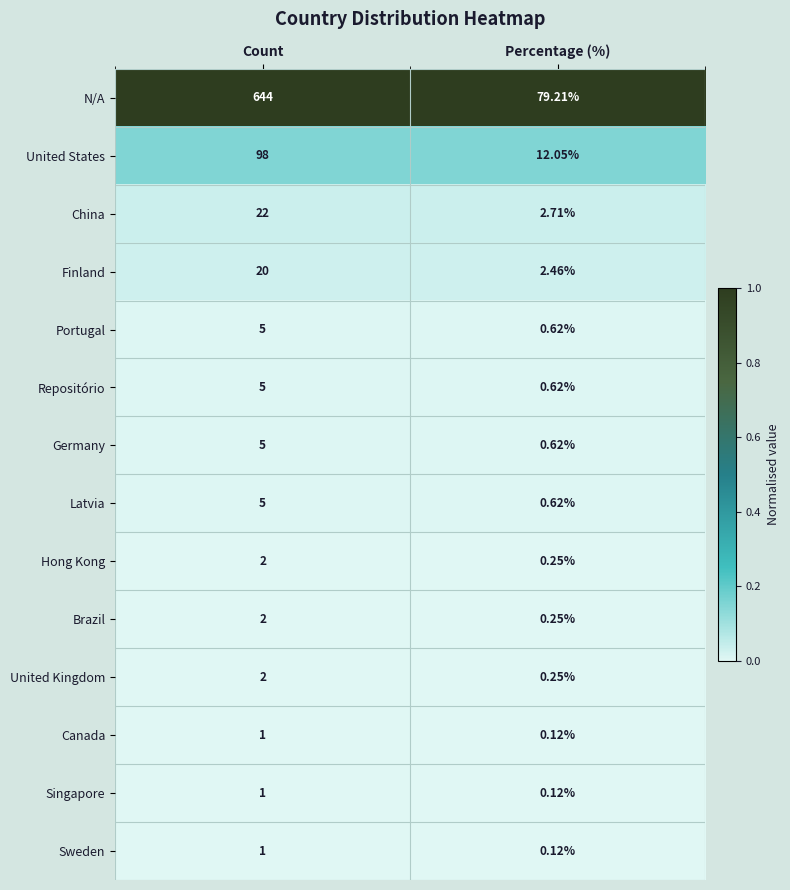

At which label is United Kingdom closest to 1?

Percentage (%)